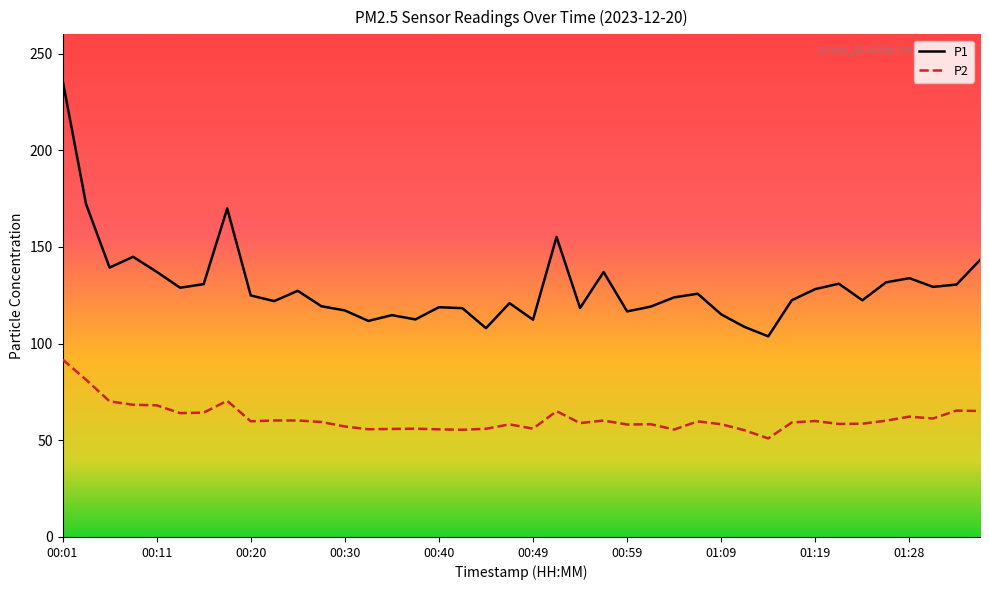

What is the maximum value for P1?

236.4